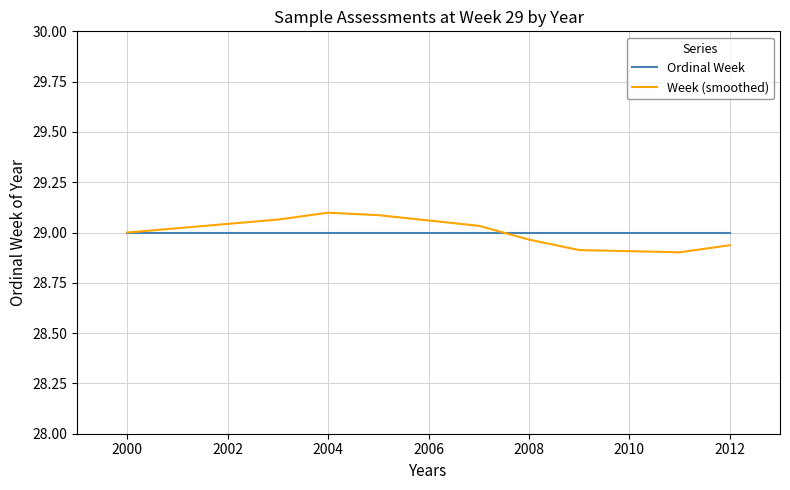

List the series in order of their peak value, lowest first.

Ordinal Week, Week (smoothed)